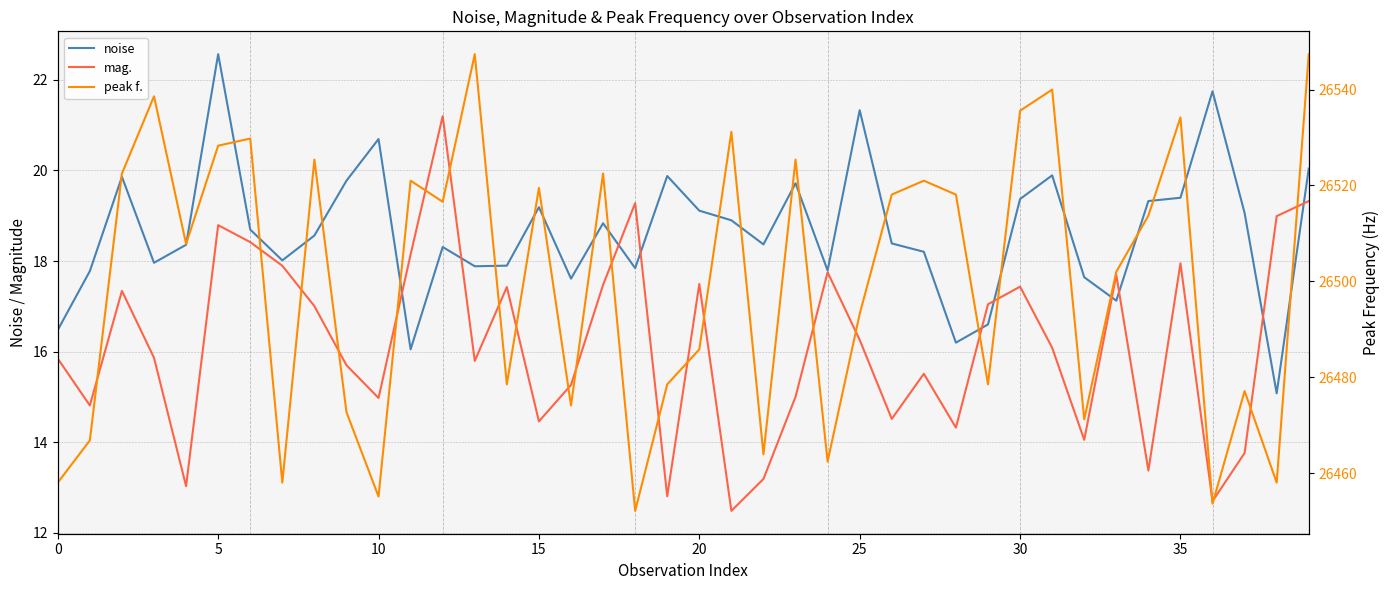

Where is peak f. nearest to the value 26499?

33